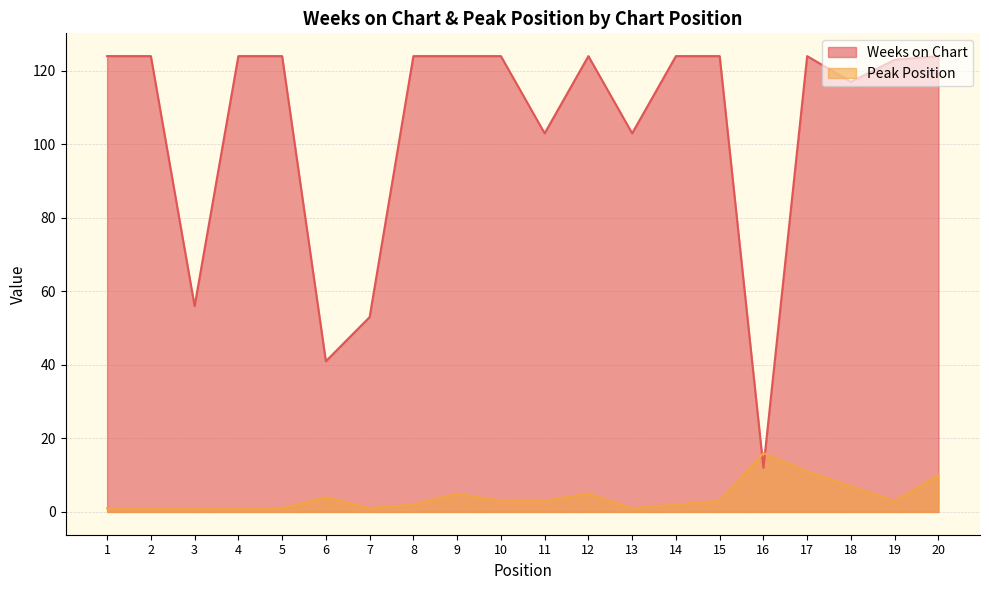

Is the value of Peak Position at 15 greater than the value of Weeks on Chart at 15?

No